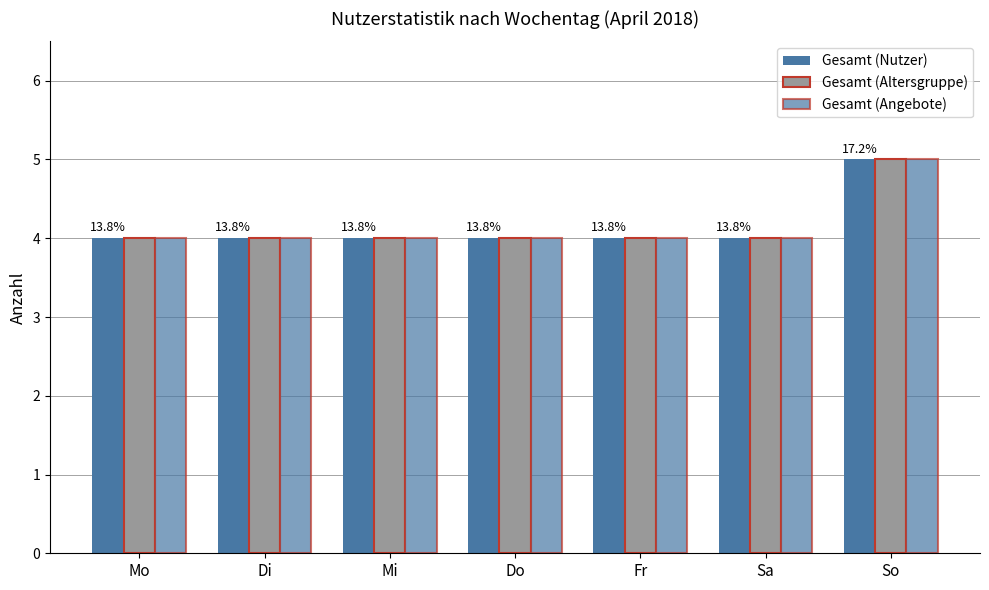

How many groups of bars are there?

7